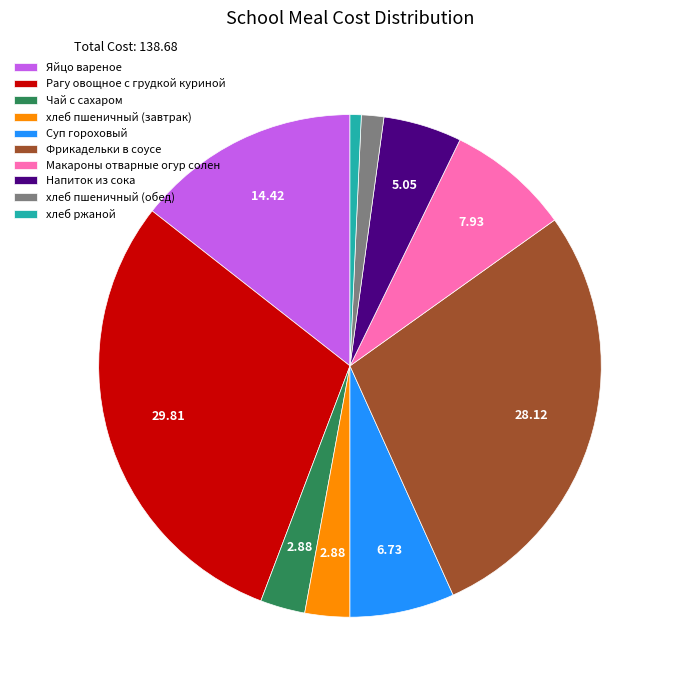

Approximately how many times larger is the value at Яйцо вареное compared to Рагу овощное с грудкой куриной?

0.5